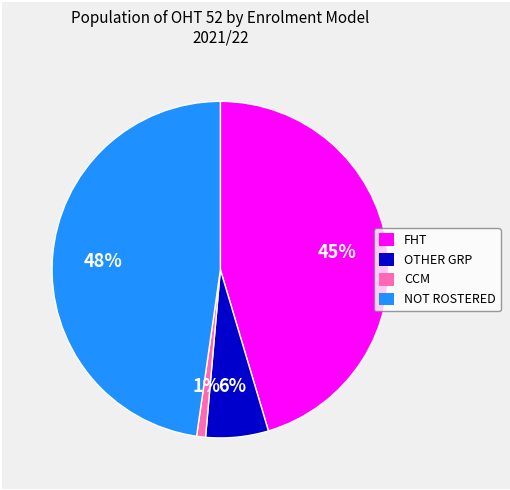

To the nearest percent, what is the difference between the NOT ROSTERED and OTHER GRP slice percentages?

42%